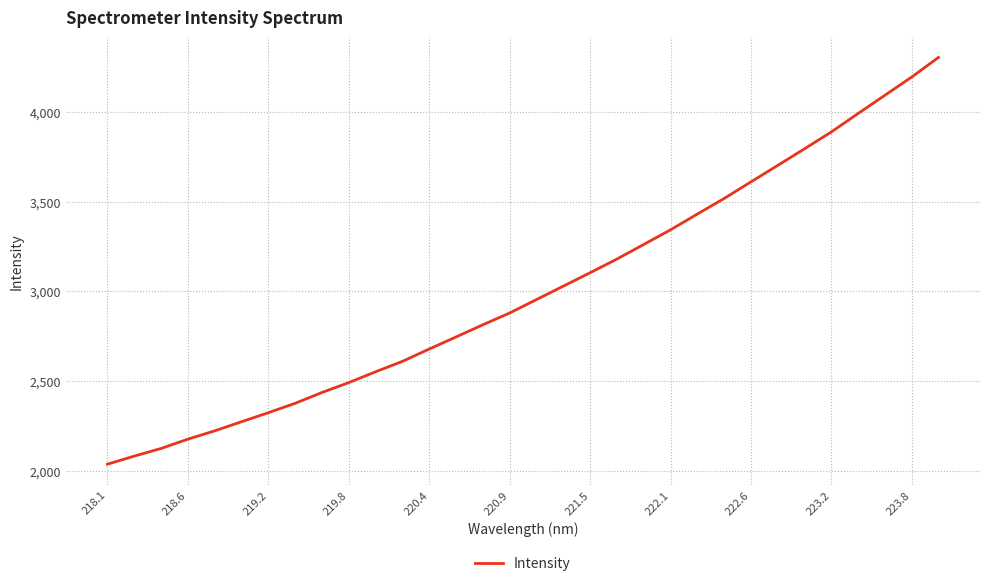

What is the greatest value displayed?

4303.1